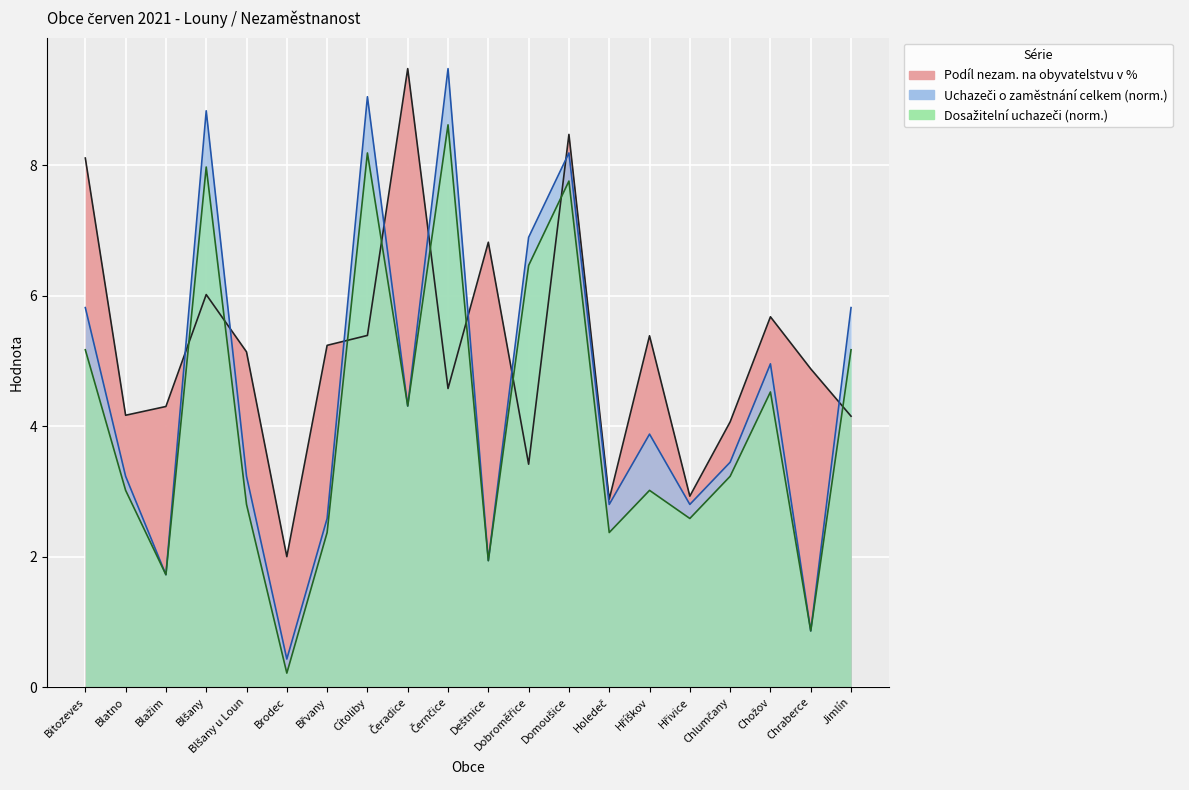

Reading left to right, transcribe all the data shown in this chart.

Podíl nezam. na obyvatelstvu v %: 8.1	4.2	4.3	6.0	5.1	2.0	5.2	5.4	9.5	4.6	6.8	3.4	8.5	2.9	5.4	2.9	4.1	5.7	4.9	4.2
Uchazeči o zaměstnání celkem (norm.): 5.8	3.2	1.7	8.8	3.2	0.4	2.6	9.0	4.3	9.5	1.9	6.9	8.2	2.8	3.9	2.8	3.4	5.0	0.9	5.8
Dosažitelní uchazeči (norm.): 5.2	3.0	1.7	8.0	2.8	0.2	2.4	8.2	4.3	8.6	1.9	6.5	7.8	2.4	3.0	2.6	3.2	4.5	0.9	5.2